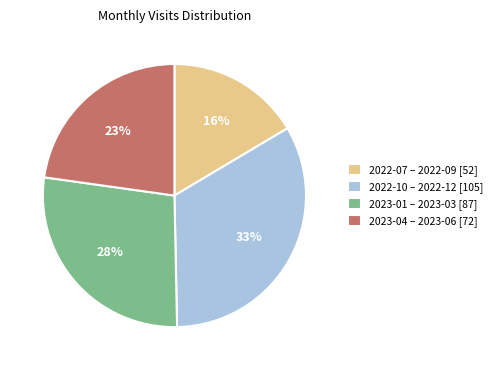

What percentage is the 2023-01 – 2023-03 [87] slice, to the nearest percent?

28%